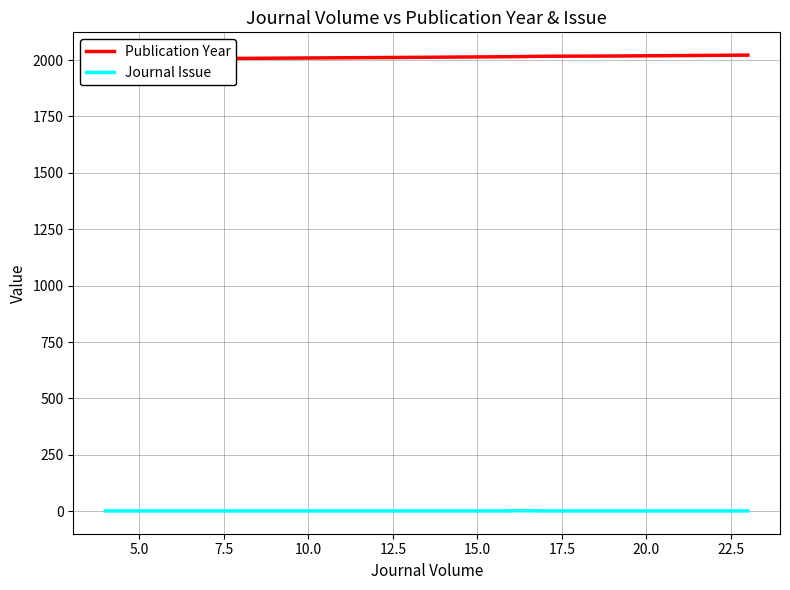

Reading left to right, list all the values displayed in this chart.

Publication Year: 2004	2012	2013	2014	2015	2015	2015	2017	2018	2018	2022	2022
Journal Issue: 1	1	1	1	1	2	2	1	1	1	1	1